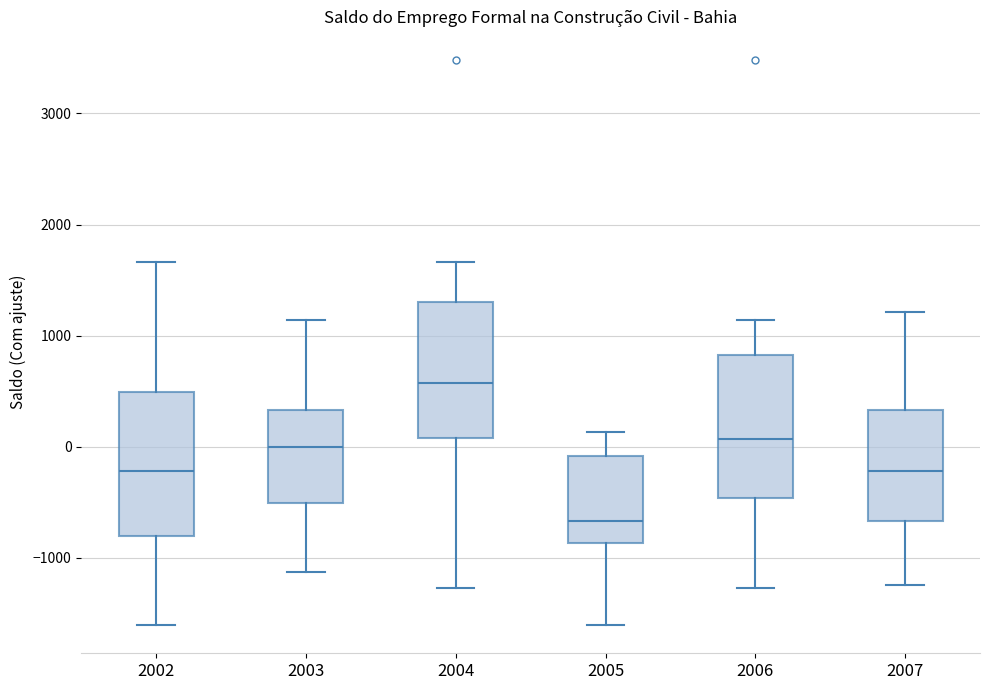

Reading left to right, read every box against the y-axis: the position of its median line, the range the box covers, and the ends of its whiskers. The values are not printed on the chart, so give them approximately, as read against the axis.

2002: median -200, box -800 to 500, whiskers -1600 to 1700
2003: median 0, box -500 to 300, whiskers -1100 to 1100
2004: median 600, box 100 to 1300, whiskers -1300 to 1700
2005: median -700, box -900 to -100, whiskers -1600 to 100
2006: median 100, box -500 to 800, whiskers -1300 to 1100
2007: median -200, box -700 to 300, whiskers -1200 to 1200